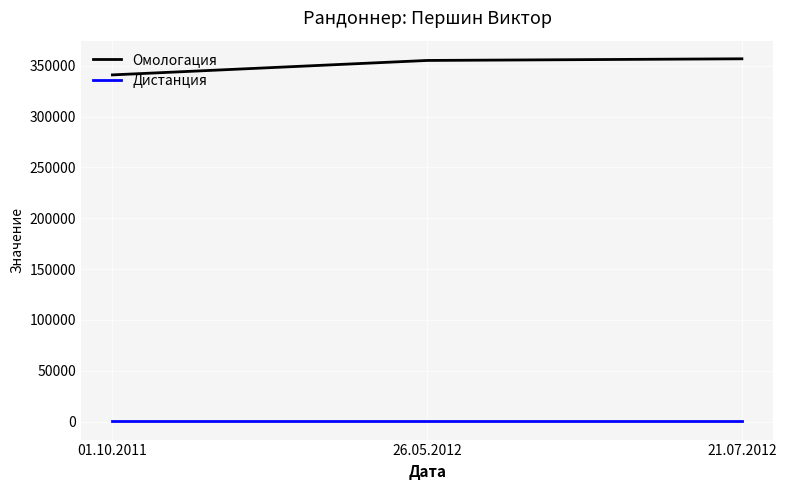

Which series has the largest total across all categories?

Омологация